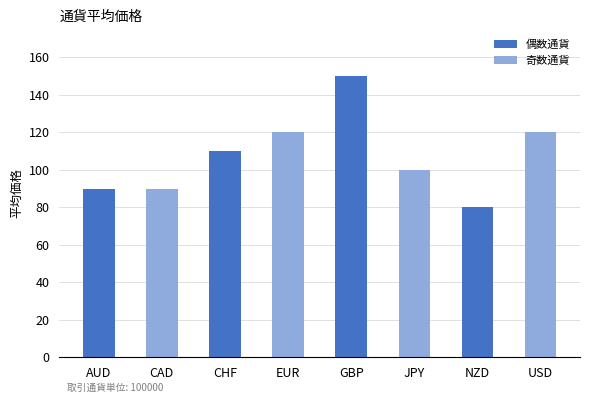

What is the difference between the maximum and minimum values?

70